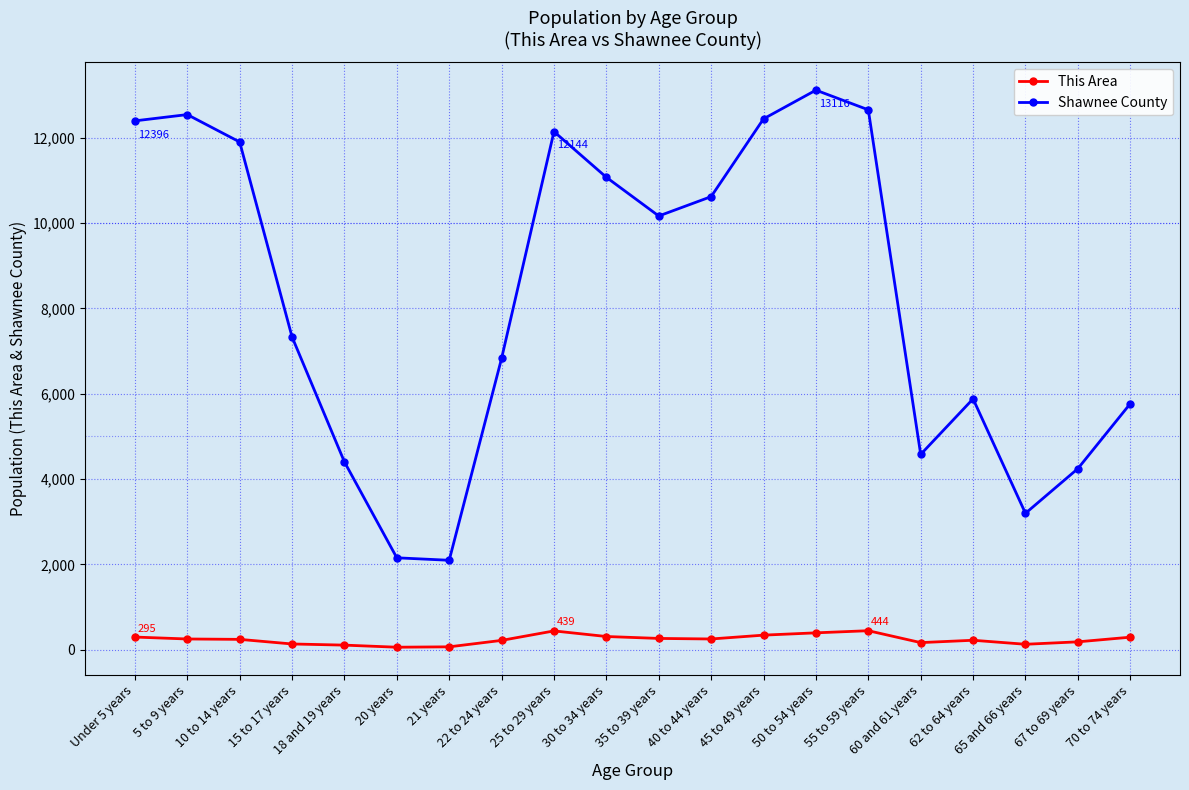

What is the sum of all This Area values?

4789